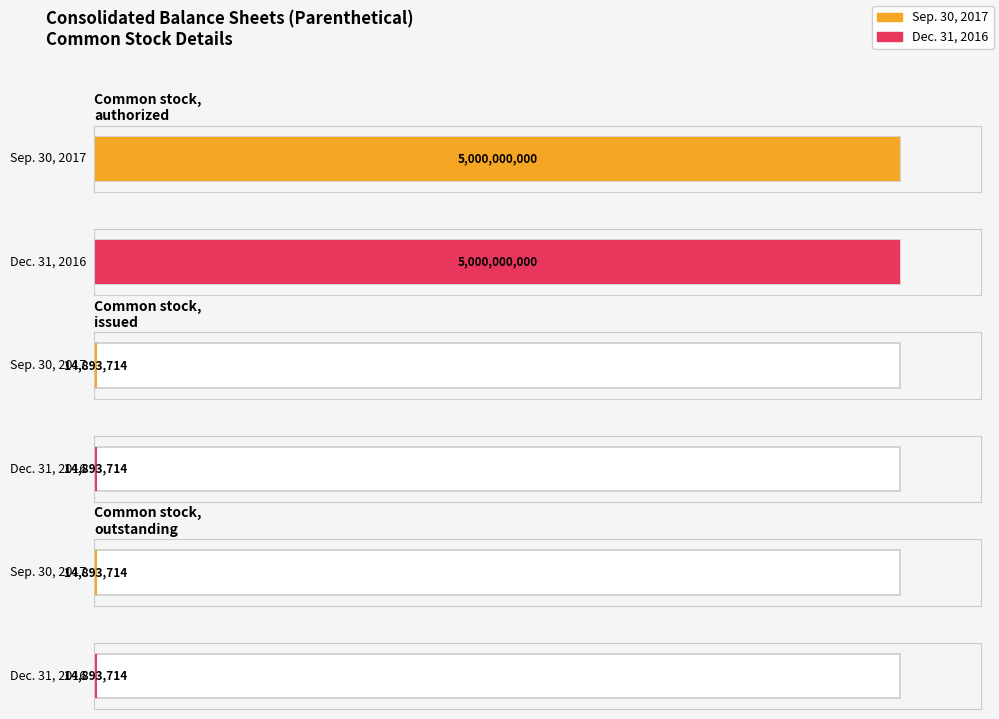

What is the label of the 1st bar from the right?

Common stock, outstanding